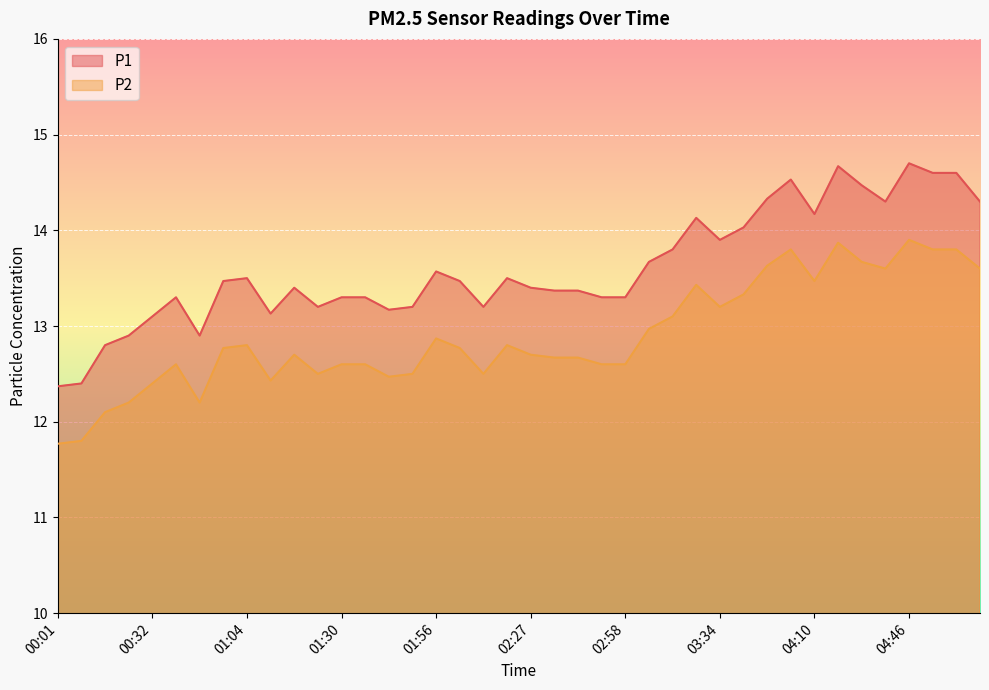

What is the label of the 7th point from the right?

04:15